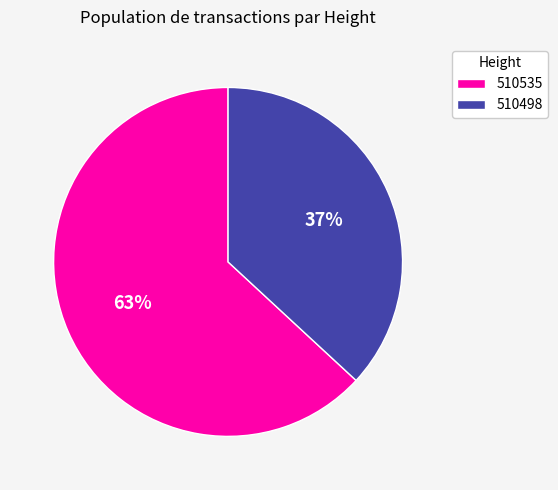

To the nearest percent, what percentage of the pie is 510498?

37%